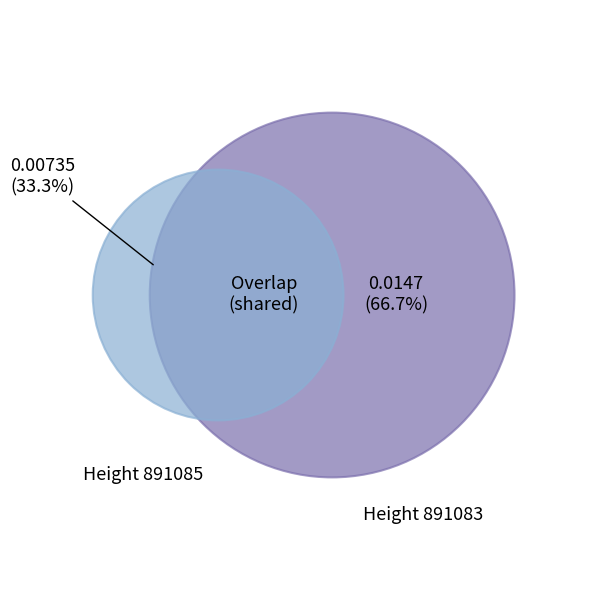

What percentage do 891083 and 891085 together represent?

100.0%